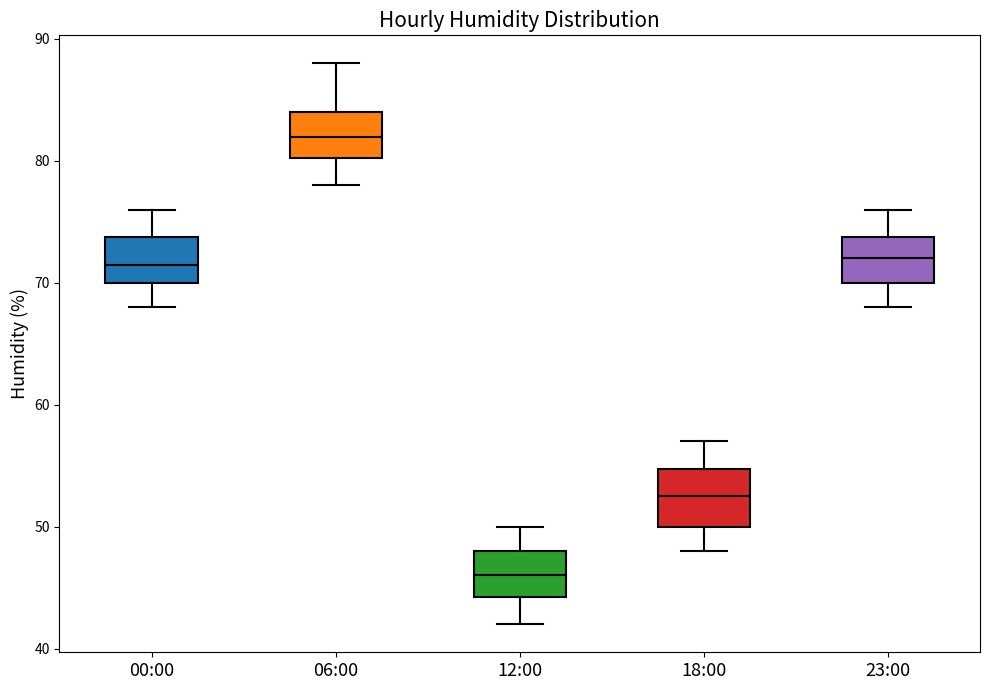

Which box has the highest median line?

06:00